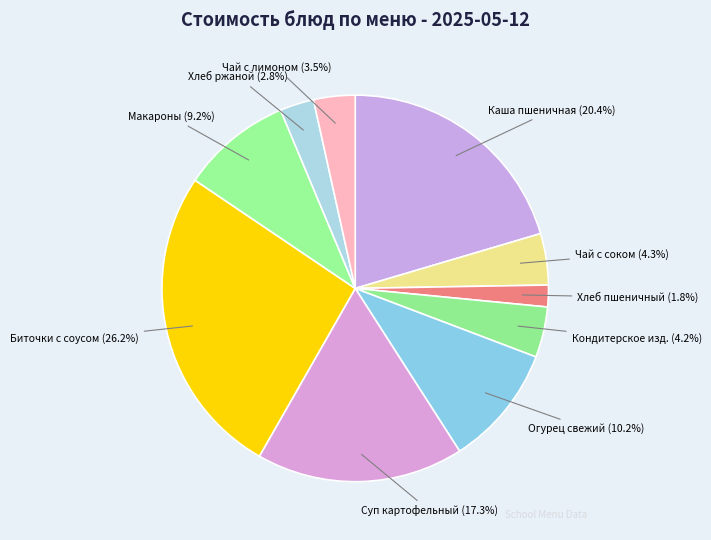

How many segments does this pie chart have?

10